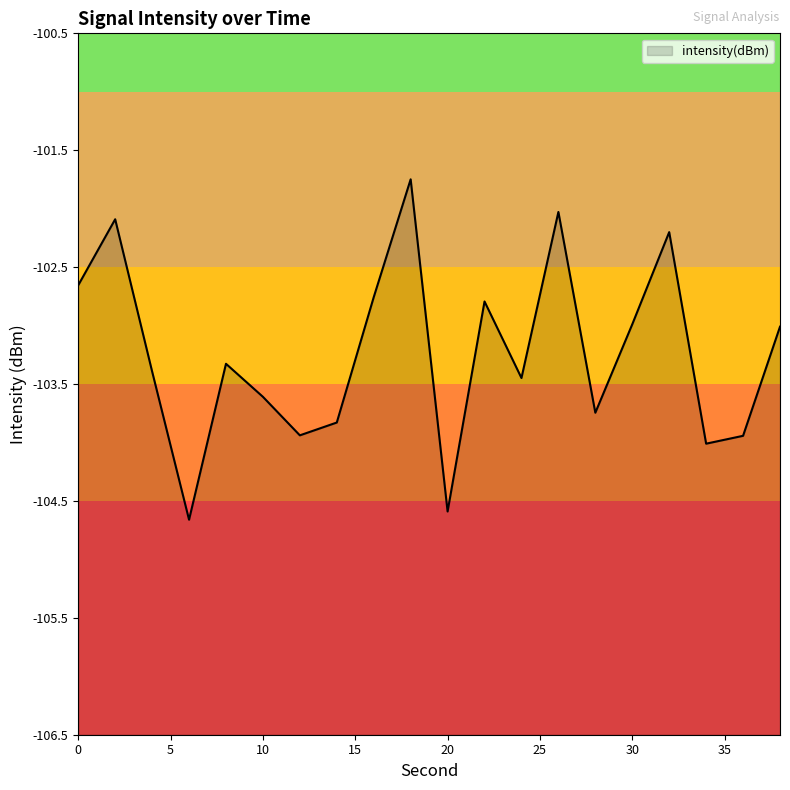

List the labels in order of value, smallest first.

6, 20, 34, 36, 12, 14, 28, 10, 24, 4, 8, 38, 30, 22, 16, 0, 32, 2, 26, 18